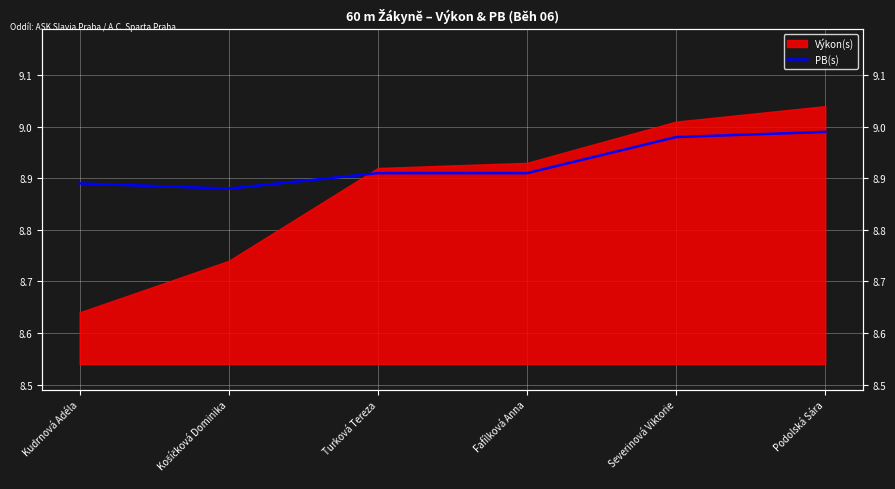

Reading left to right, what are all the values shown in this chart?

8.9	8.9	8.9	8.9	9.0	9.0